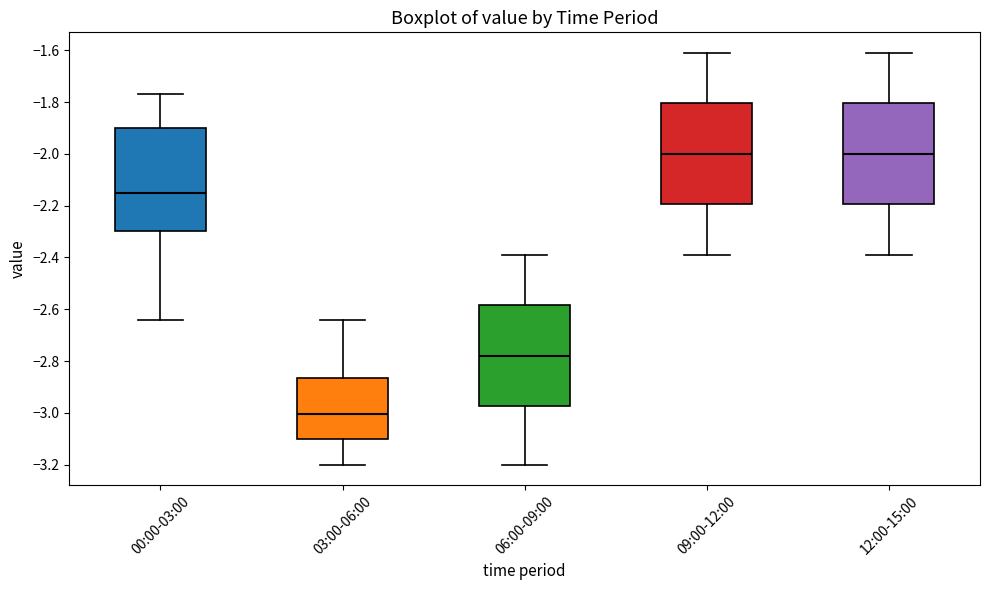

Where is the upper edge of the box for 09:00-12:00 on the y-axis? The values are not printed on the chart, so give them approximately, as read against the axis.

-1.80